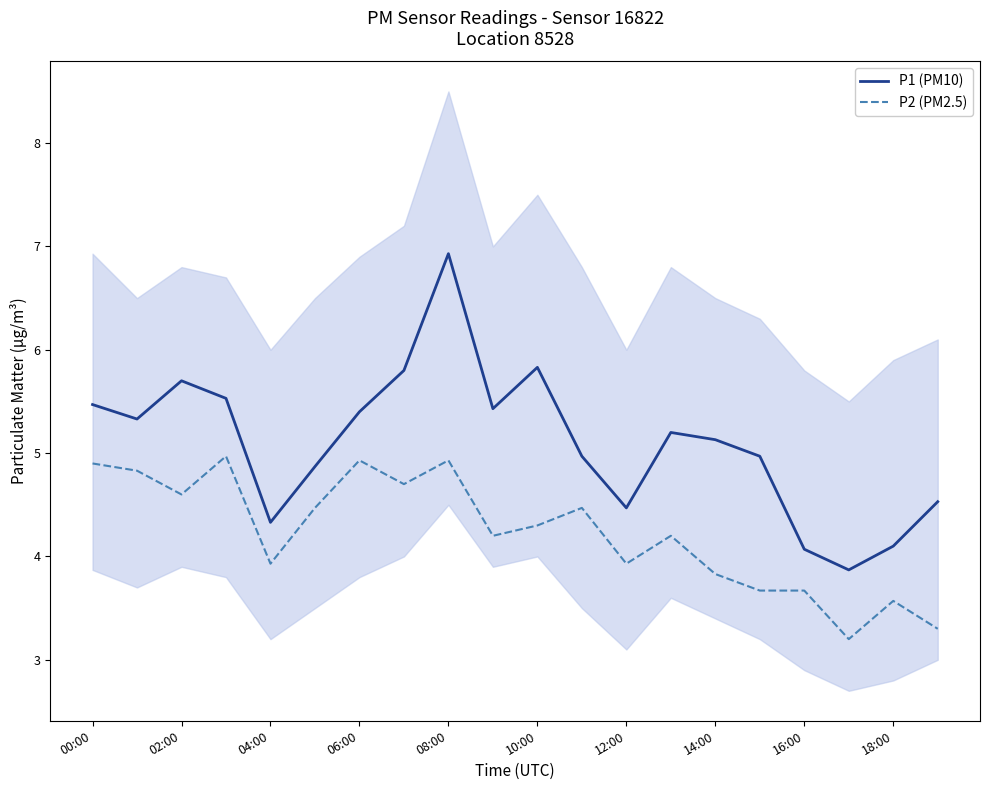

How many interior local peaks does the P1 (PM10) series have?

4